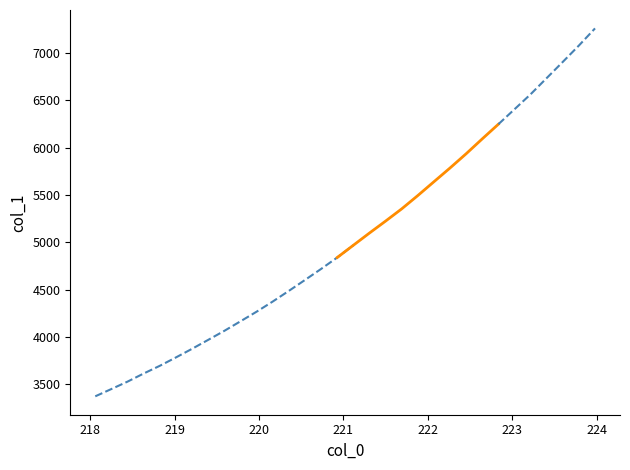

Between 221.6902 and 223.0264, which is larger?

223.0264